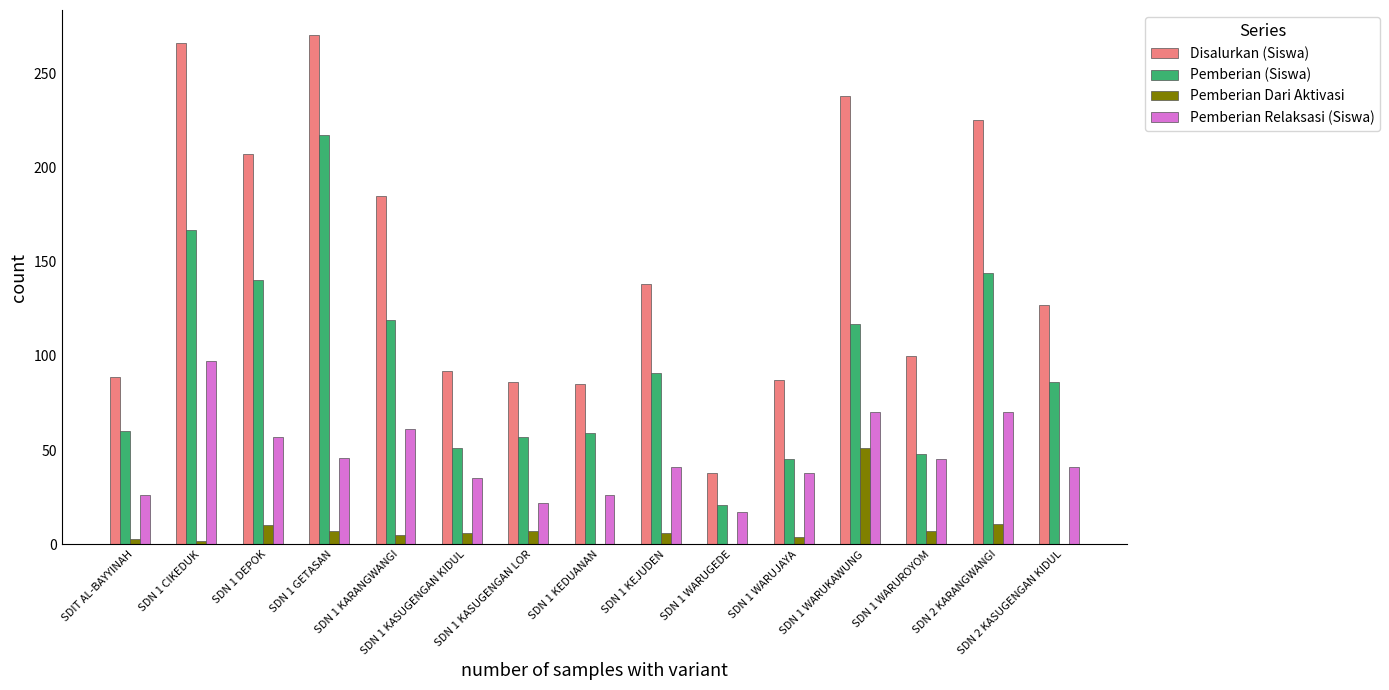

The value of Disalurkan (Siswa) at SDN 1 KASUGENGAN LOR is 114. True or false?

False